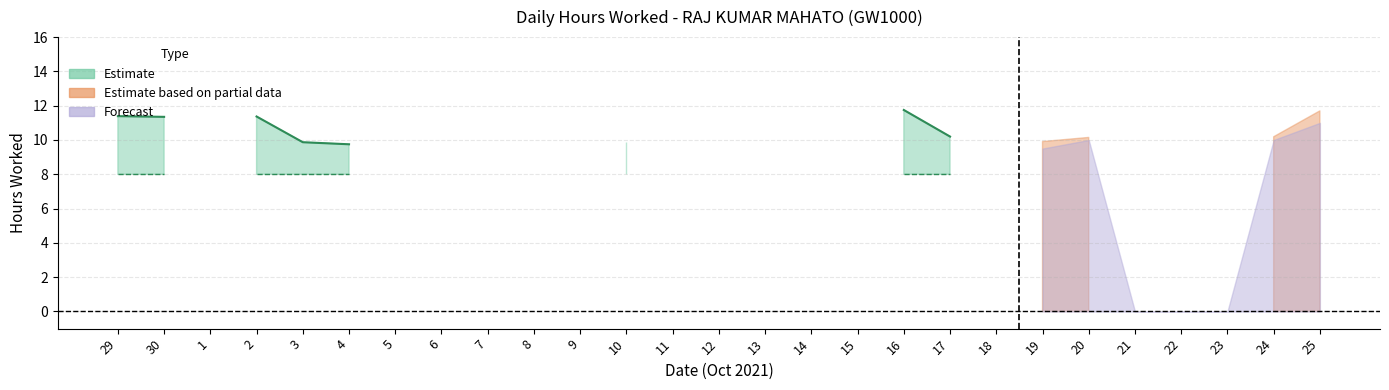

How many lines are shown in the chart?

3